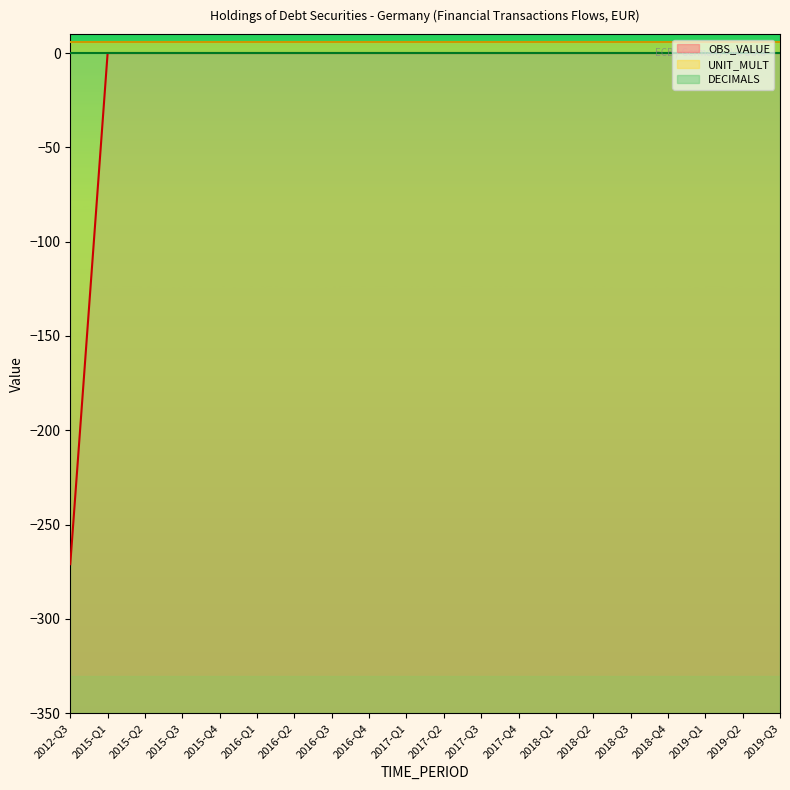

Is it true that DECIMALS equals 0 at 2017-Q3?

True